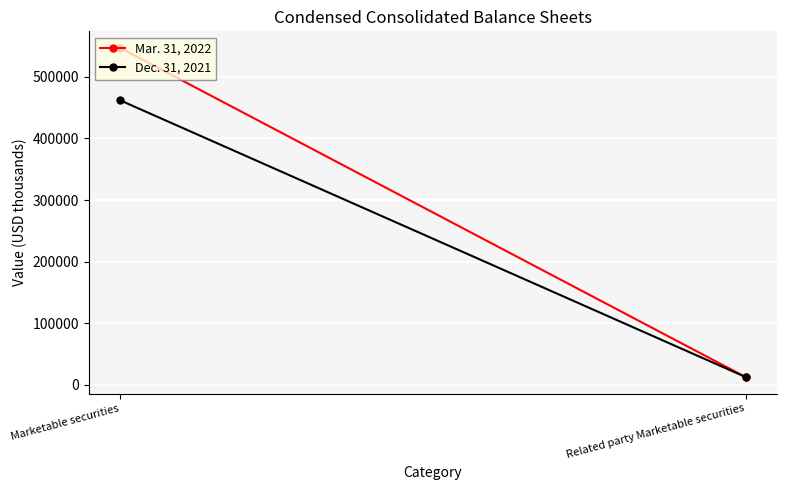

Rank the series by their average value, from lowest to highest.

Dec. 31, 2021, Mar. 31, 2022